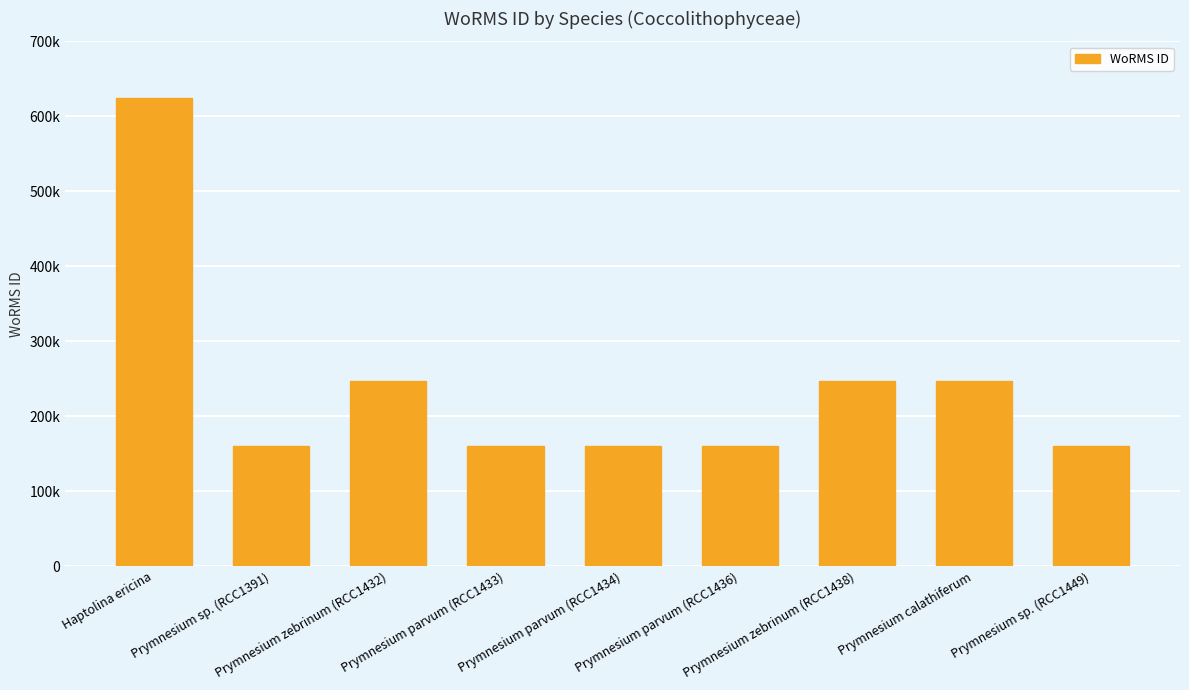

What is the difference between the maximum and second lowest values?

464413